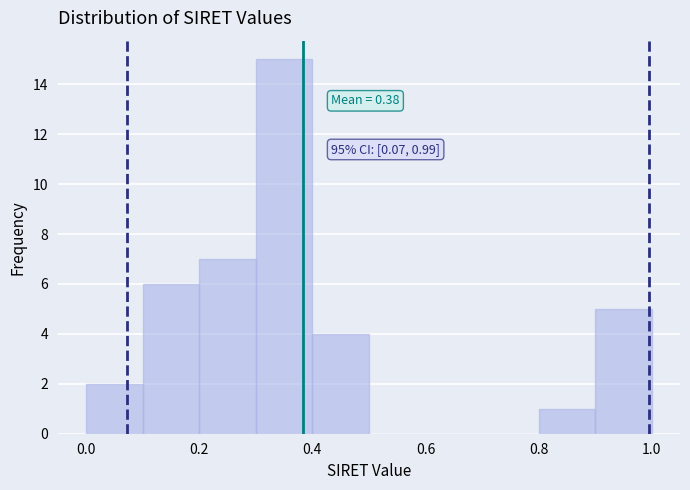

Over which range of the x-axis is the bar tallest?

0.3 to 0.4